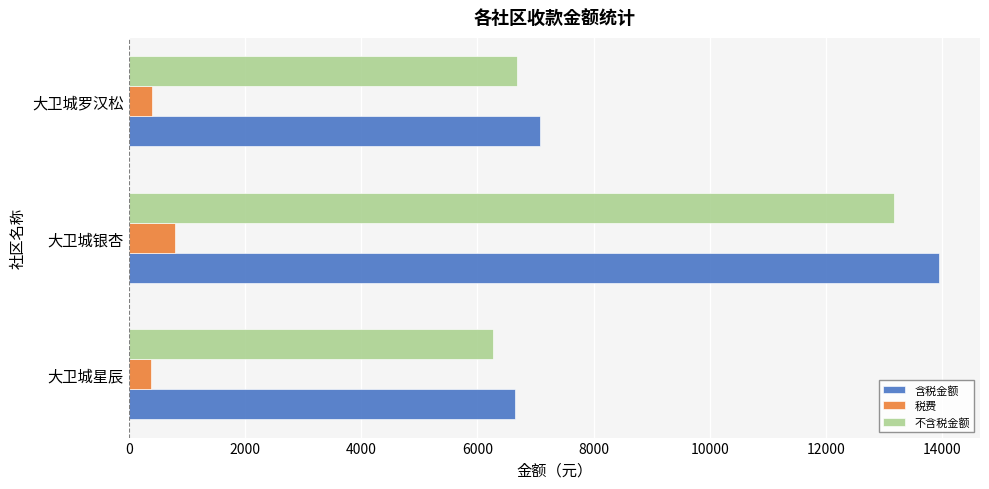

Rank the categories by 含税金额 value from highest to lowest.

大卫城银杏, 大卫城罗汉松, 大卫城星辰